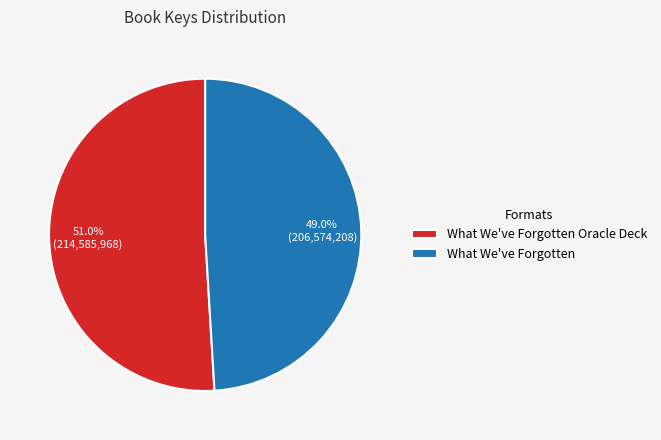

Do What We've Forgotten and What We've Forgotten Oracle Deck together represent more than half of the pie?

Yes